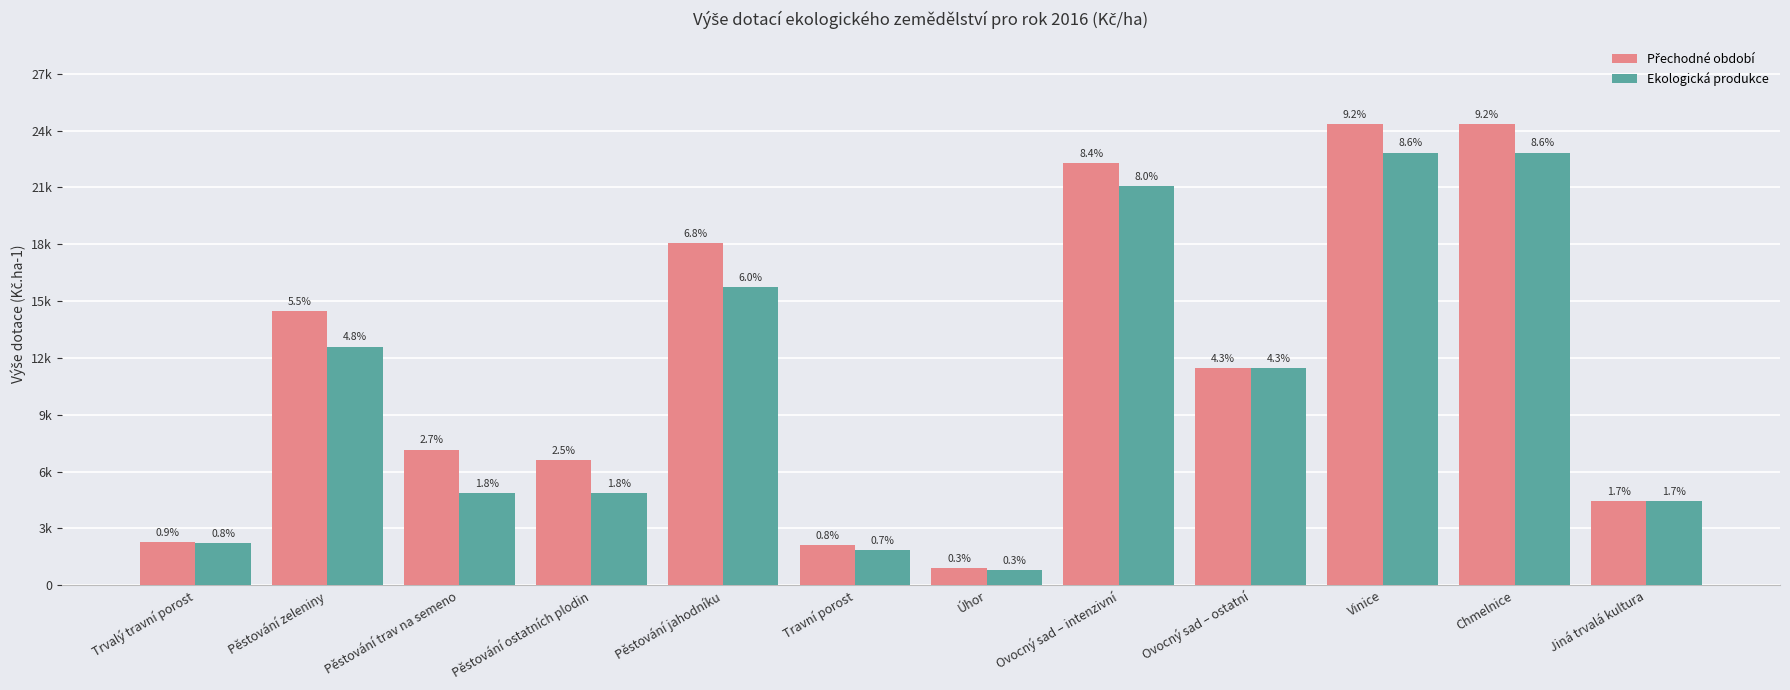

What is the lowest value of the Ekologická produkce series?

784